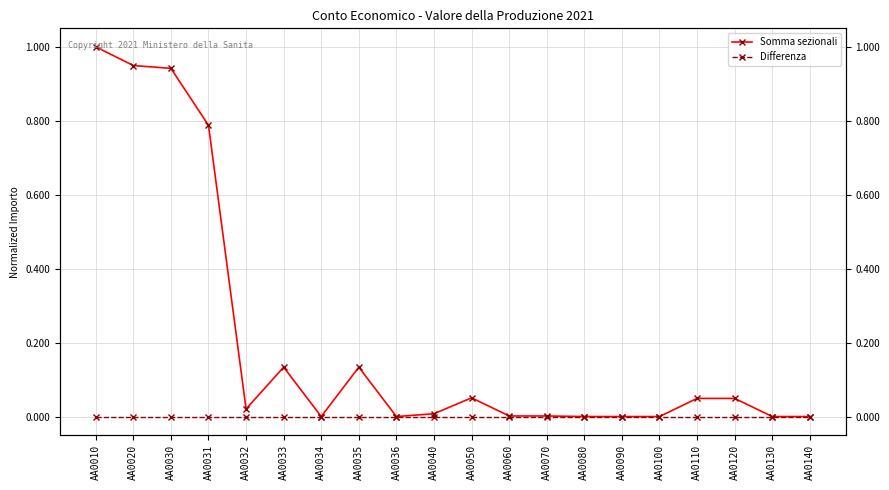

True or false: Somma sezionali and Differenza cross at least once.

False